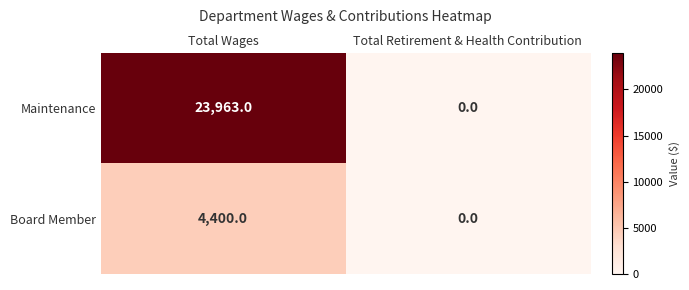

What is the total value across all series at Total Wages?

28363